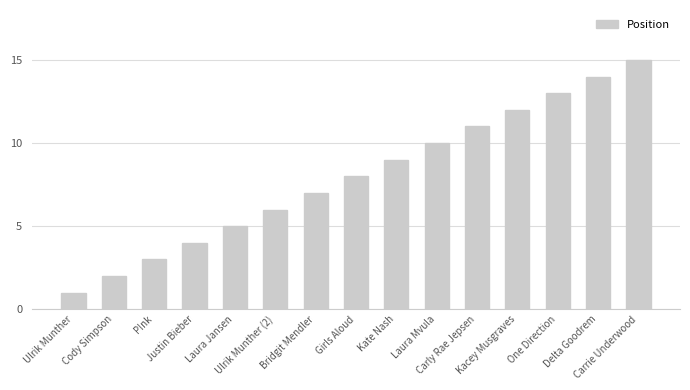

Reading left to right, what are all the values shown in this chart?

1	2	3	4	5	6	7	8	9	10	11	12	13	14	15